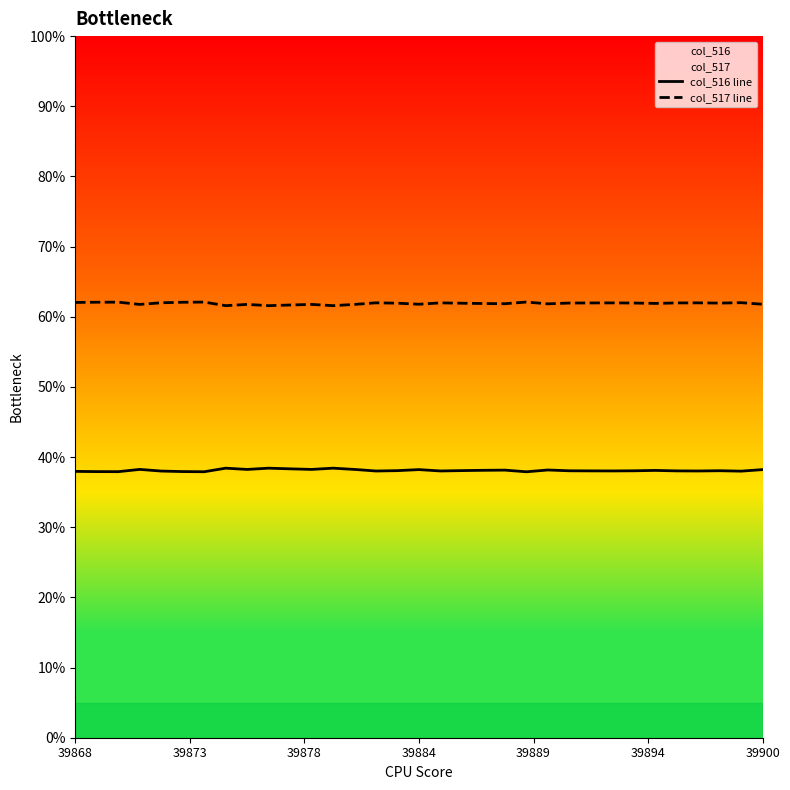

At which category is the sum across all series the highest?

39868